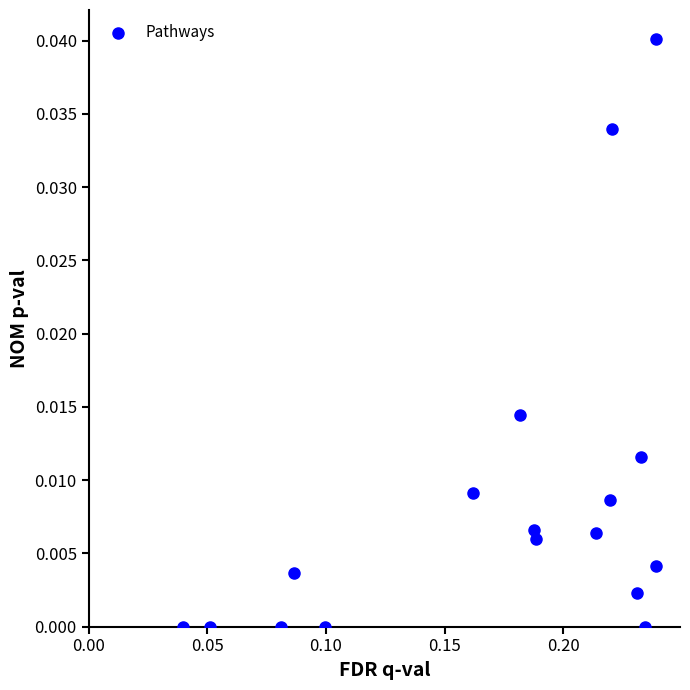

Count the number of points in this scatter plot.

17